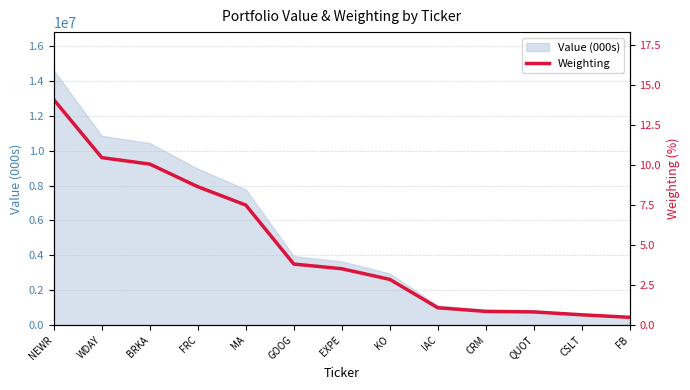

List the labels in order of value, largest first.

NEWR, WDAY, BRKA, FRC, MA, GOOG, EXPE, KO, IAC, CRM, QUOT, CSLT, FB